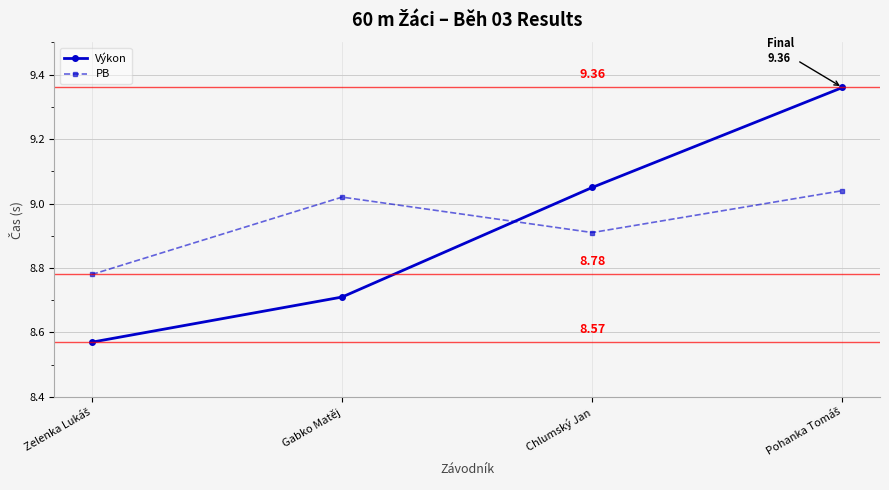

At how many categories does at least one series exceed 8?

4